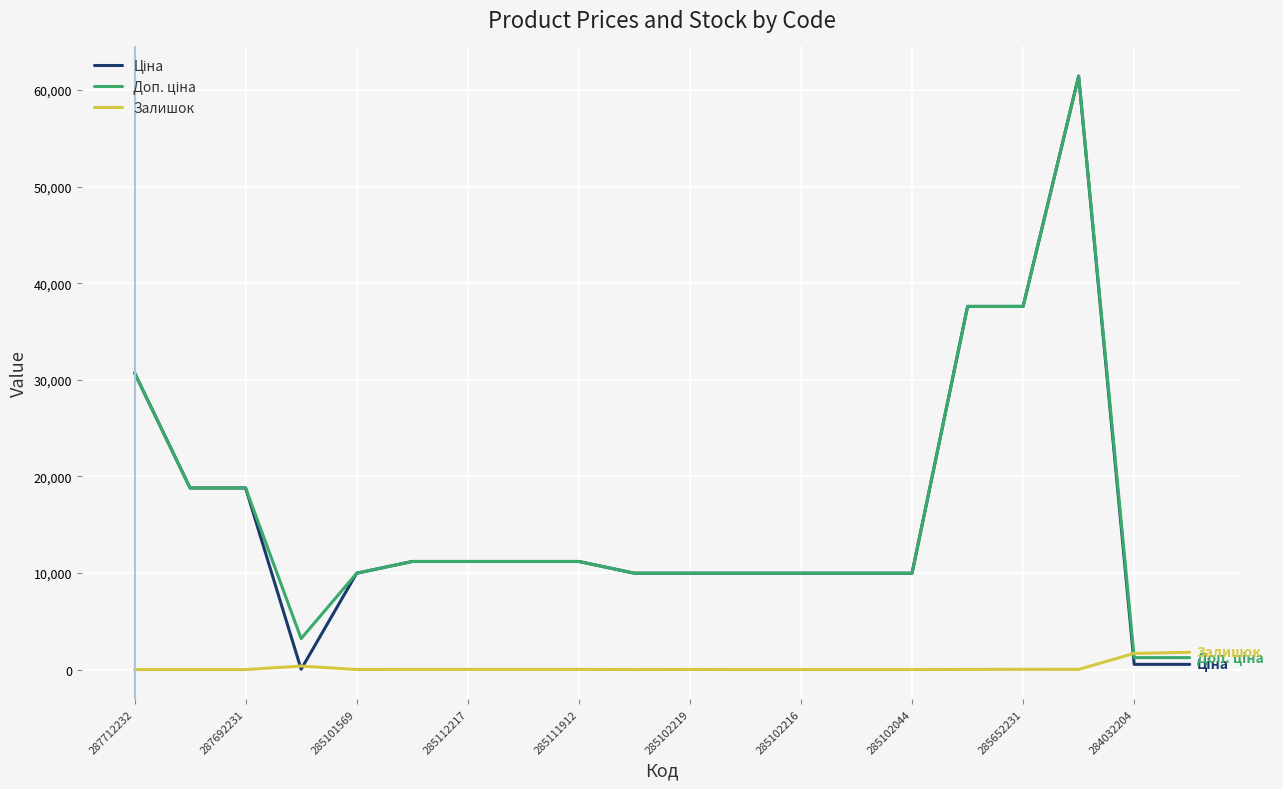

What is the maximum value shown in the chart?

61434.3